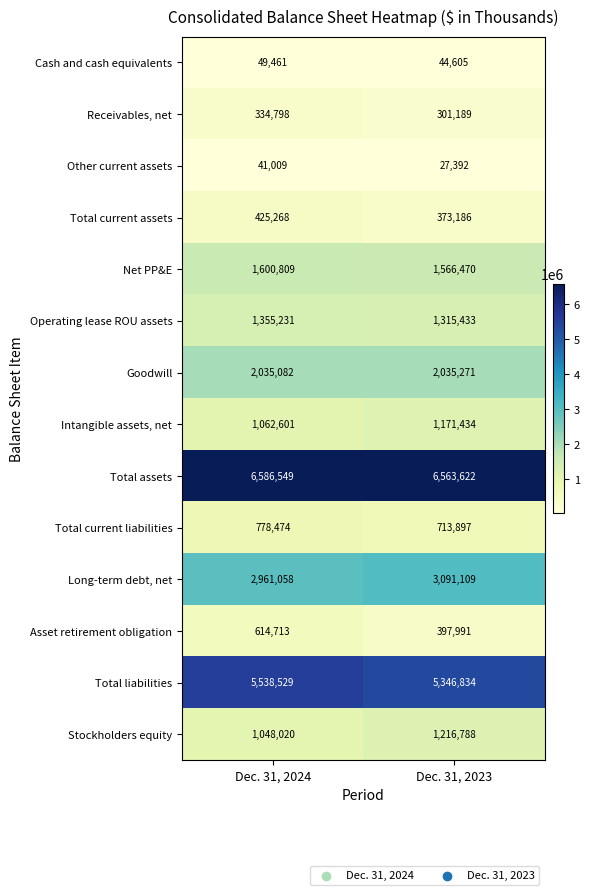

Reading right to left, what are all the values shown in this chart?

Cash and cash equivalents: 44605	49461
Receivables, net: 301189	334798
Other current assets: 27392	41009
Total current assets: 373186	425268
Net PP&E: 1566470	1600809
Operating lease ROU assets: 1315433	1355231
Goodwill: 2035271	2035082
Intangible assets, net: 1171434	1062601
Total assets: 6563622	6586549
Total current liabilities: 713897	778474
Long-term debt, net: 3091109	2961058
Asset retirement obligation: 397991	614713
Total liabilities: 5346834	5538529
Stockholders equity: 1216788	1048020